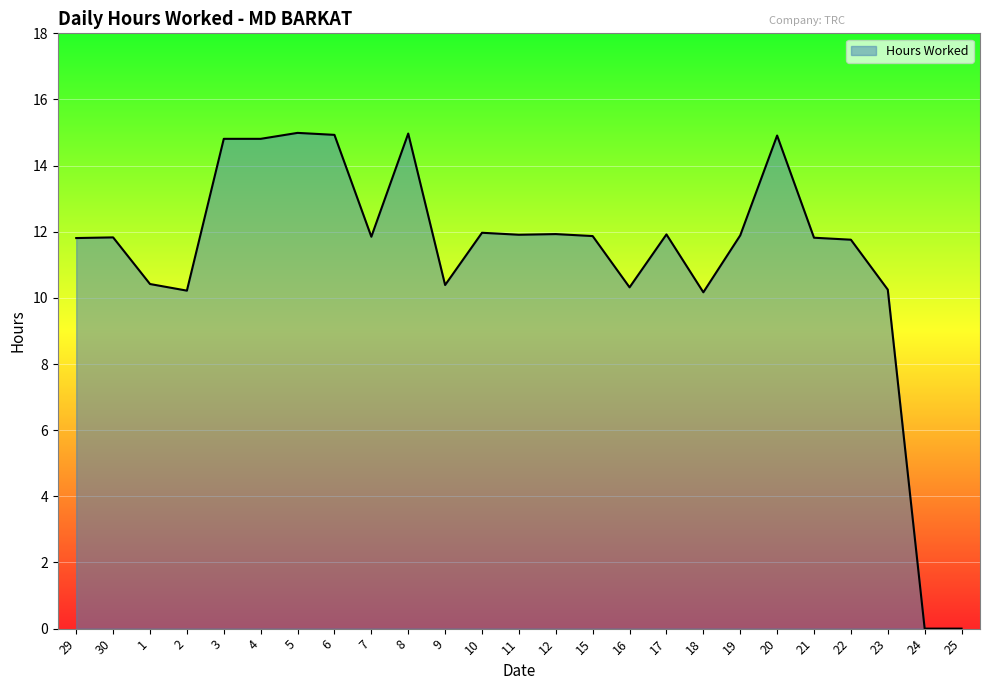

What is the maximum value shown in the chart?

15.0